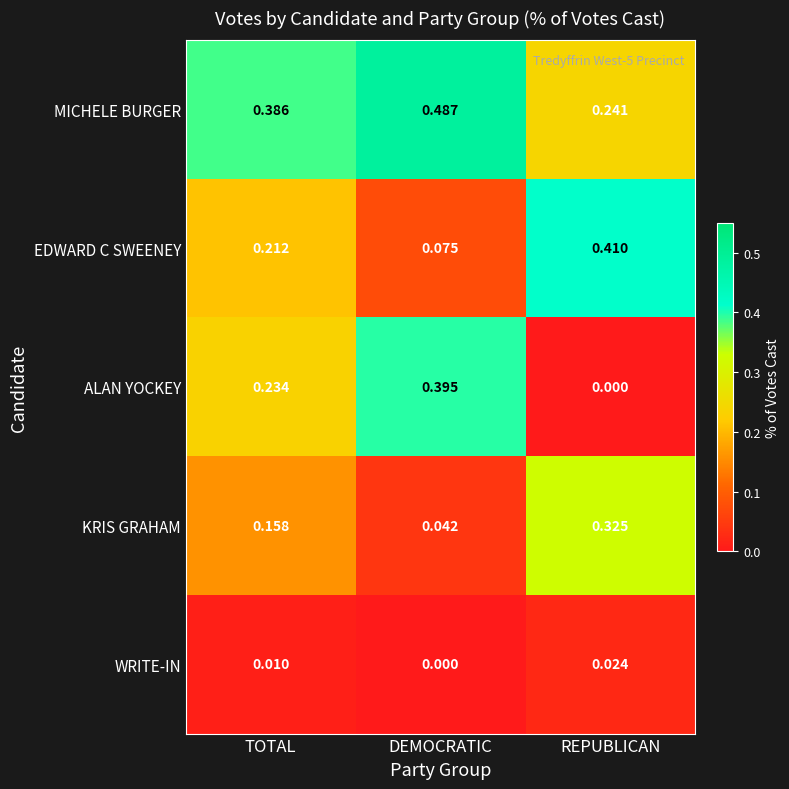

How many categories are shown in the chart?

3